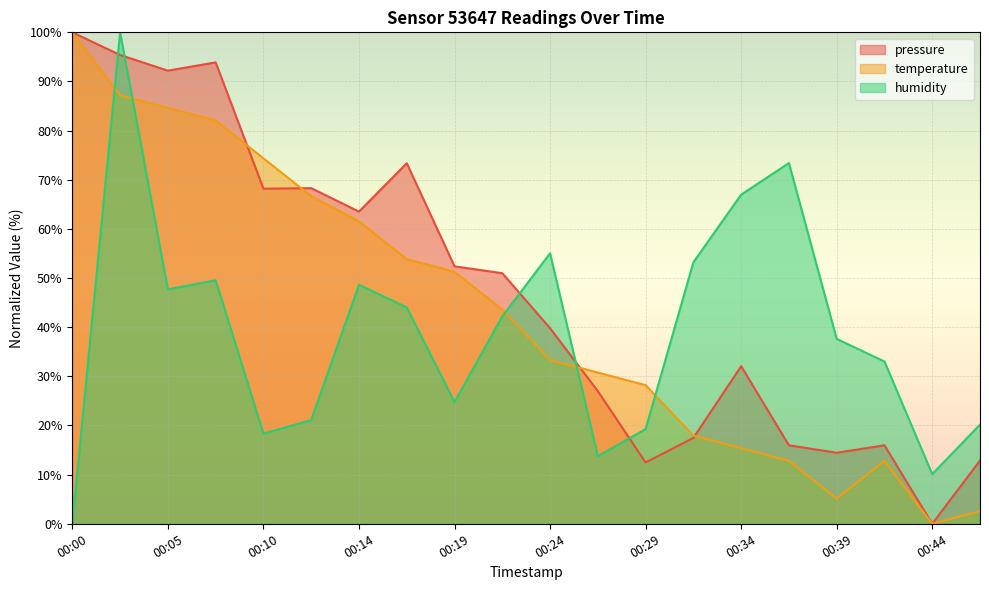

Reading left to right, list all the values displayed in this chart.

pressure: 100.0	95.4	92.2	93.9	68.2	68.3	63.5	73.4	52.4	51.0	39.8	27.0	12.5	17.5	32.1	16.0	14.5	16.0	0.0	12.9
temperature: 100.0	87.2	84.6	82.1	74.4	66.7	61.5	53.8	51.3	43.6	33.3	30.8	28.2	17.9	15.4	12.8	5.1	12.8	0.0	2.6
humidity: 0.0	100.0	47.7	49.5	18.3	21.1	48.6	44.0	24.8	42.2	55.0	13.8	19.3	53.2	67.0	73.4	37.6	33.0	10.1	20.2